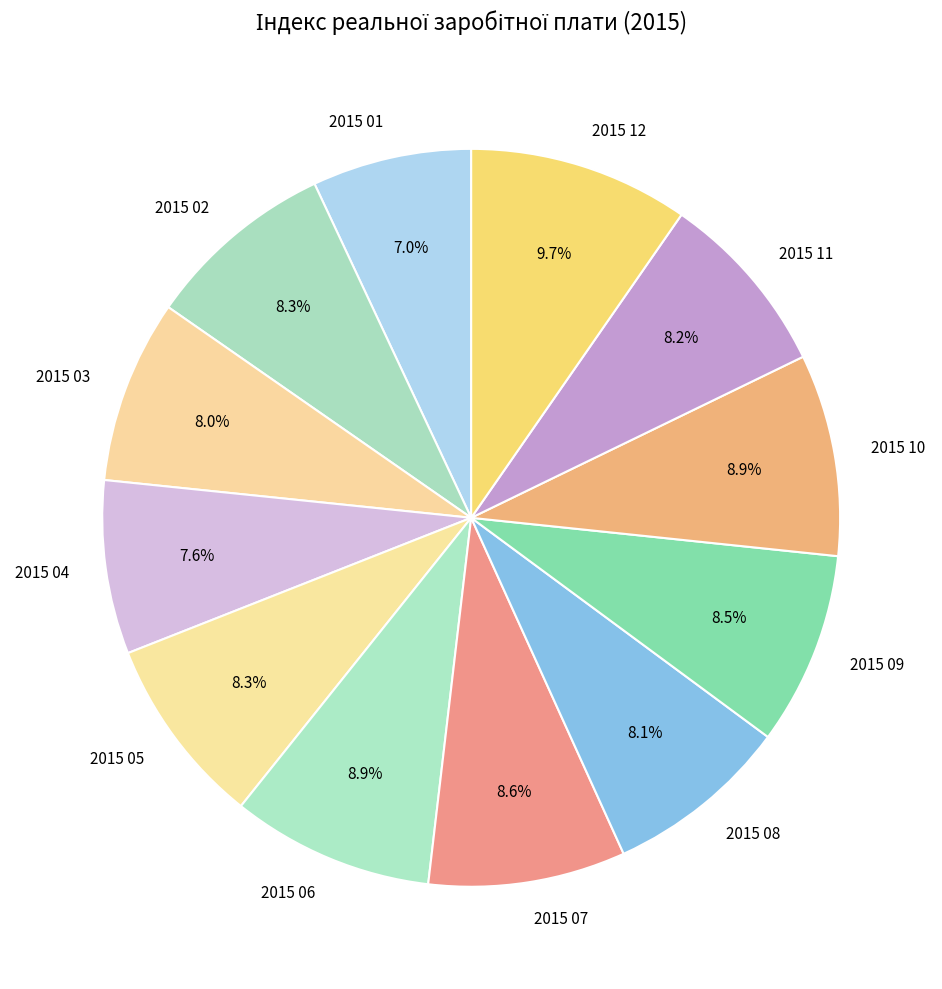

Which has a higher value, 2015 07 or 2015 12?

2015 12